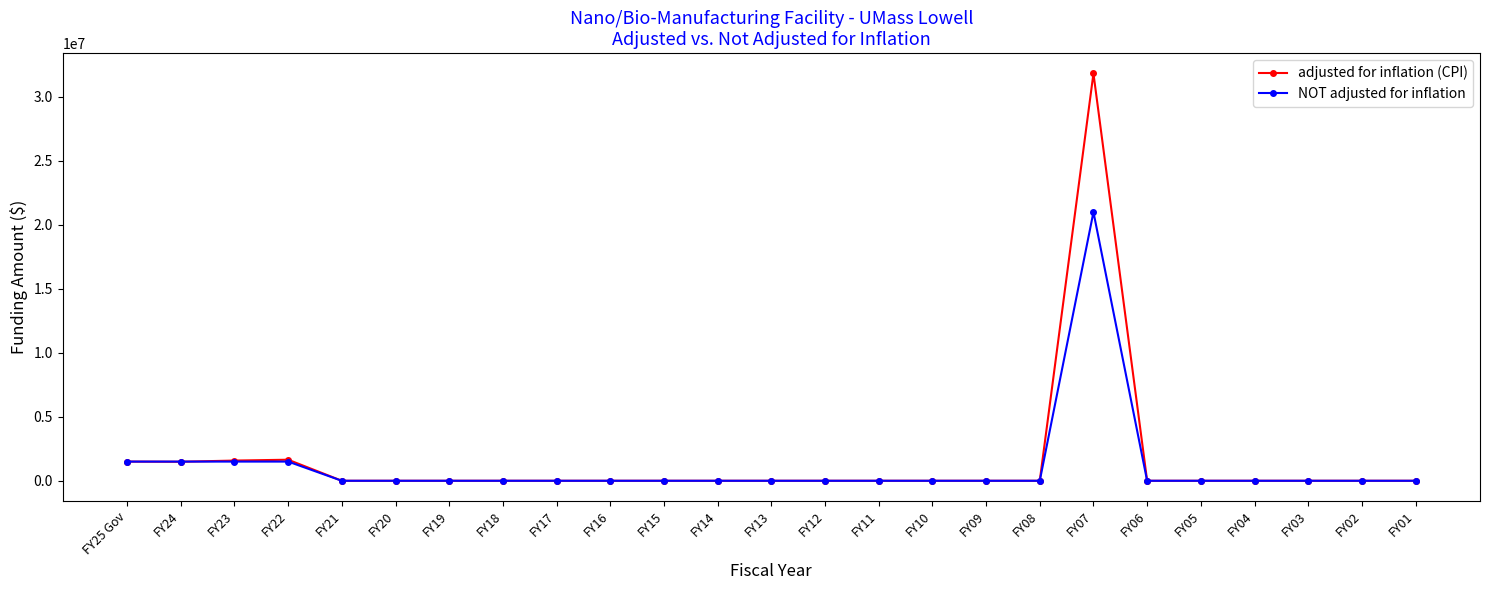

What is the maximum value for adjusted for inflation (CPI)?

31832585